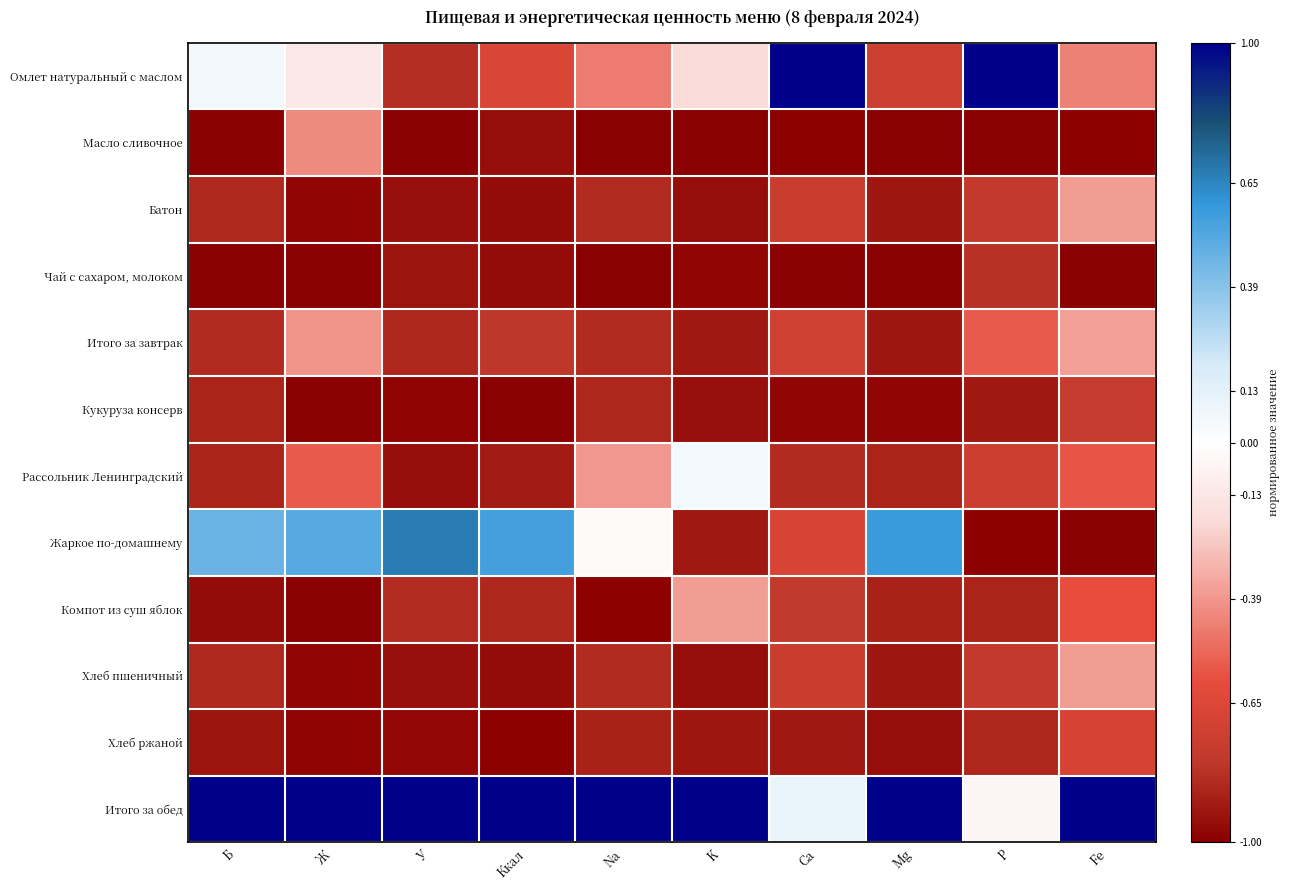

Which series changed the most between Na and Mg?

Жаркое по-домашнему